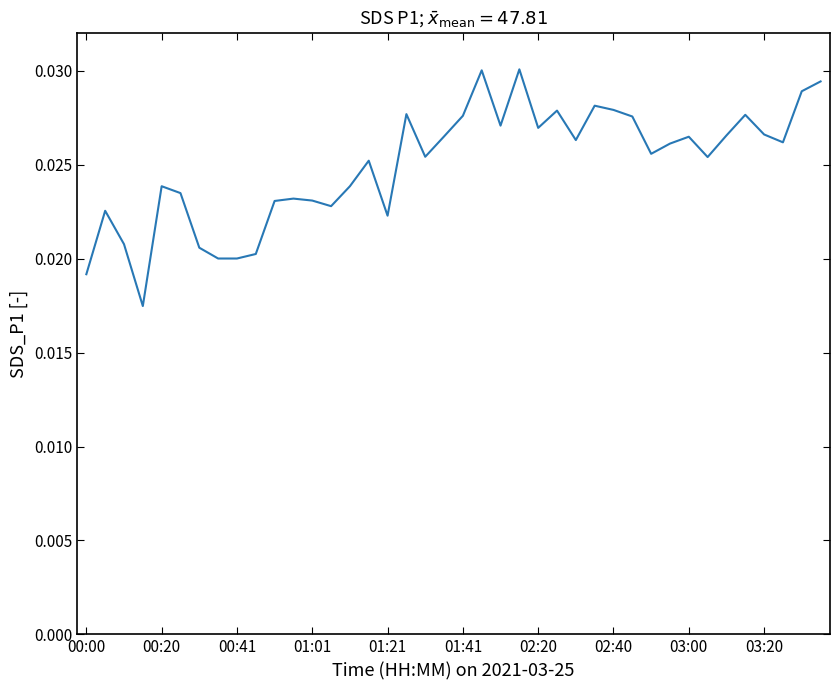

How many lines are shown in the chart?

1